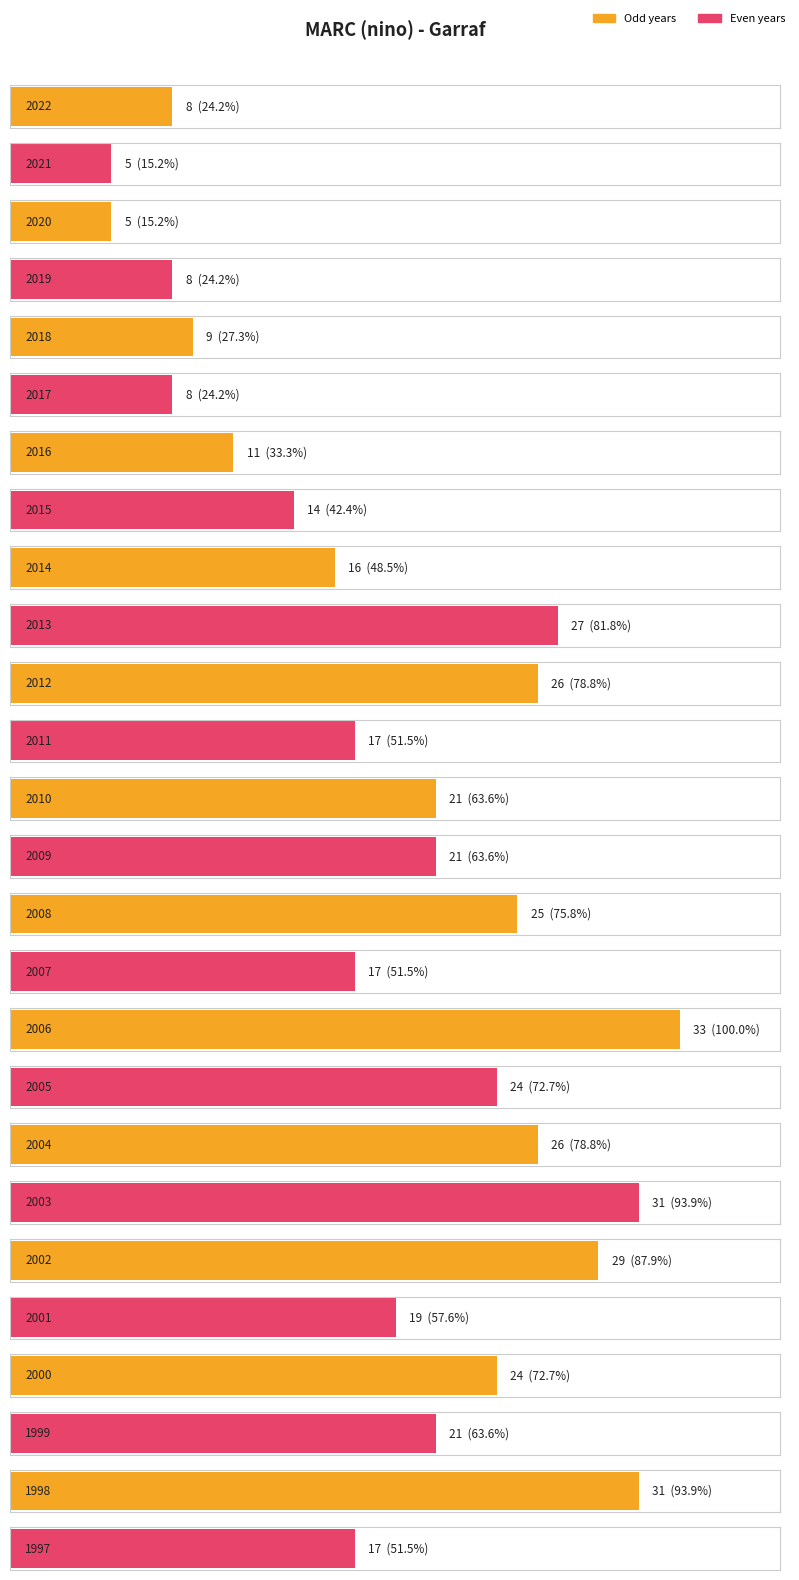

List the labels in order of value, smallest first.

2021, 2020, 2022, 2019, 2017, 2018, 2016, 2015, 2014, 2011, 2007, 1997, 2001, 2010, 2009, 1999, 2005, 2000, 2008, 2012, 2004, 2013, 2002, 2003, 1998, 2006